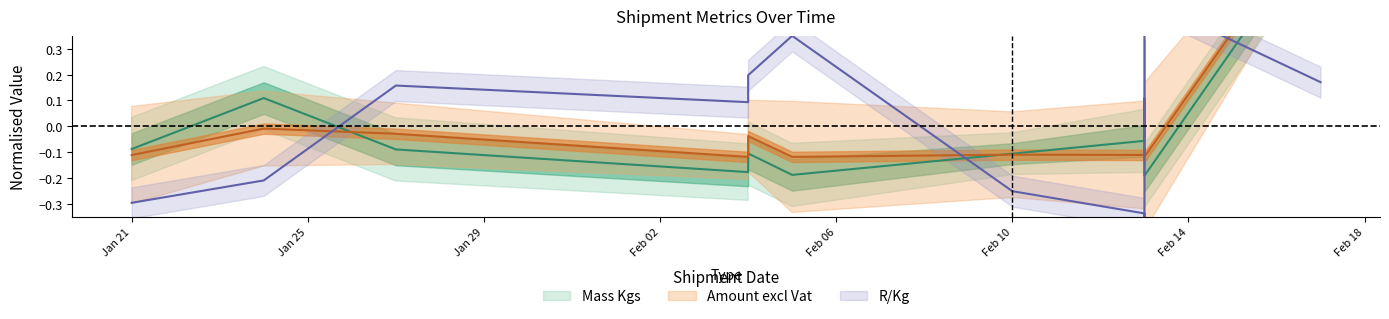

How many values in the R/Kg series exceed 0?

6